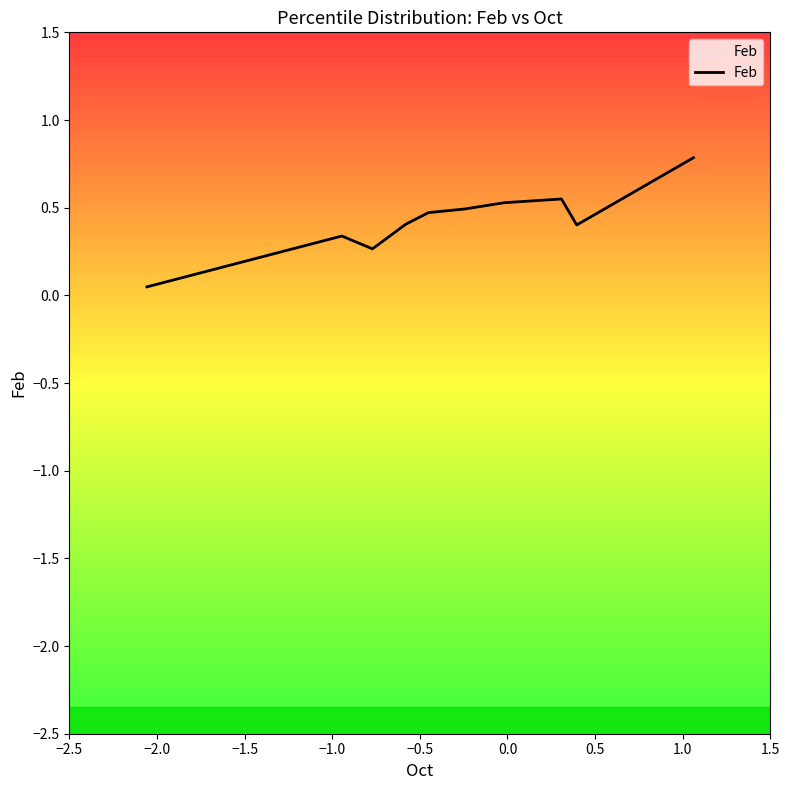

True or false: the data has more than 1 interior local peaks.

True